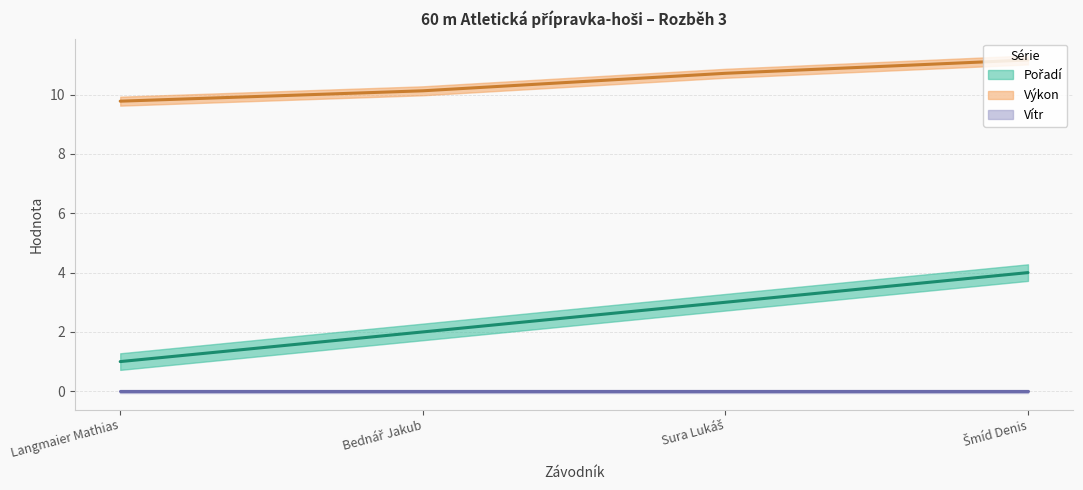

What is the difference between the Výkon values at Šmíd Denis and Bednář Jakub?

1.0